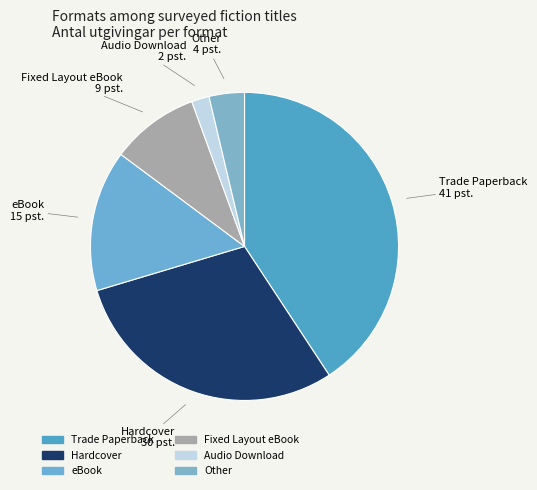

Count the number of slices in the pie.

6